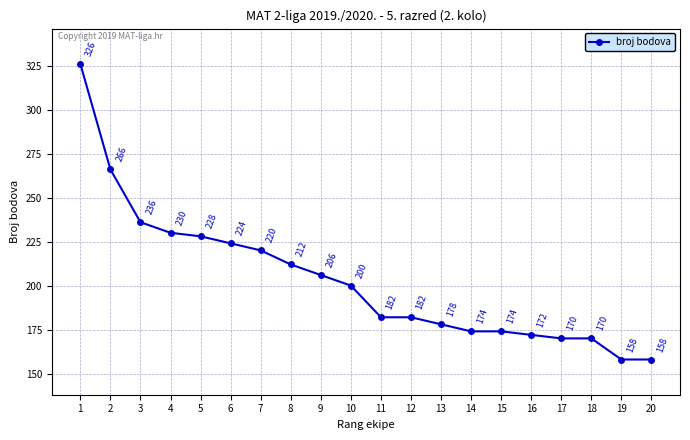

At which label does the data first exceed 200?

1